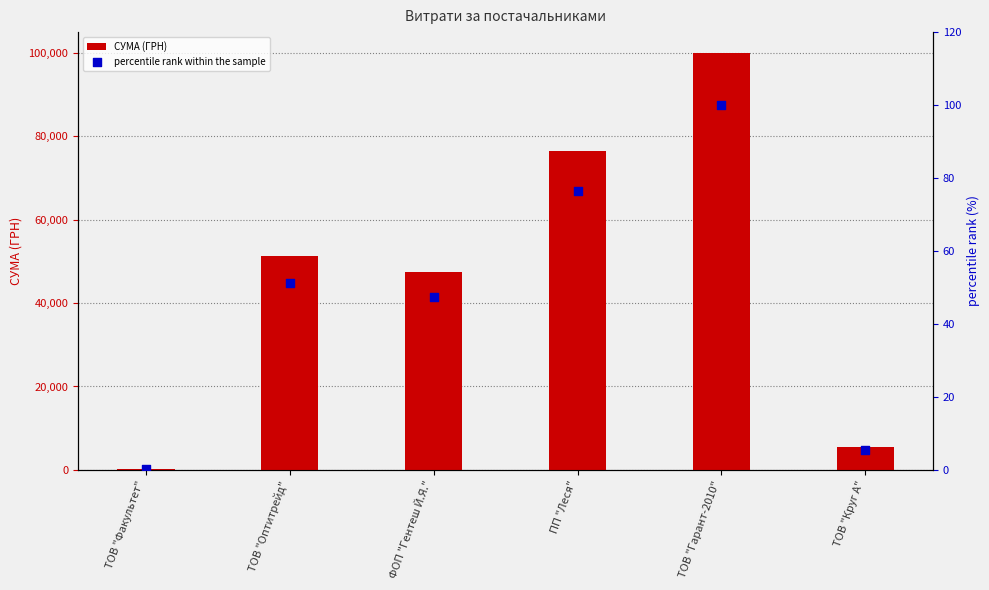

What is the total value across all series at ТОВ "Круг А"?

5414.7